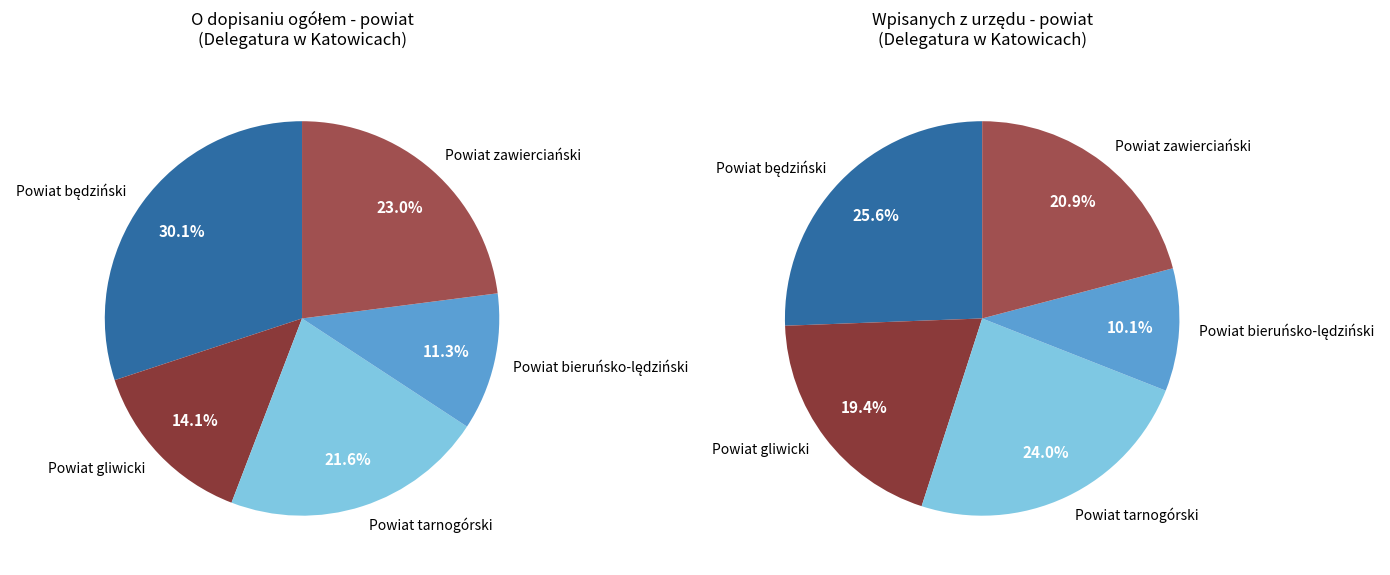

What is the change in value from Powiat gliwicki to Powiat zawierciański?

+314